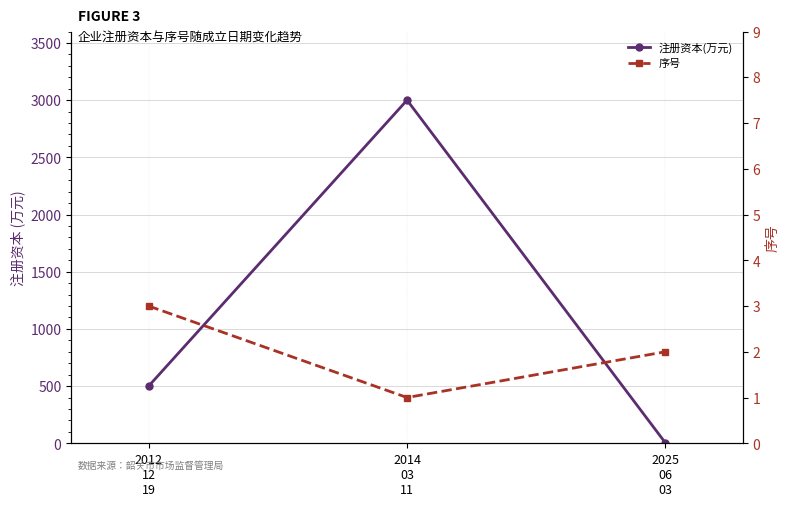

The value of 注册资本(万元) at 2025
06
03 is 1. True or false?

False